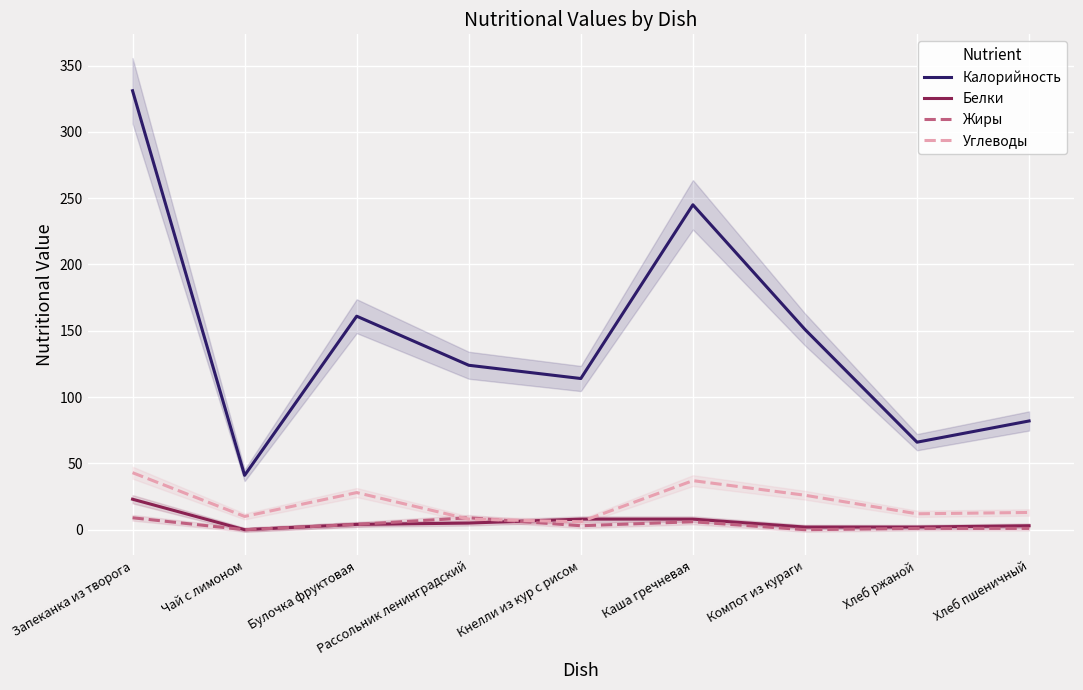

How many positive values does the Жиры series have?

7